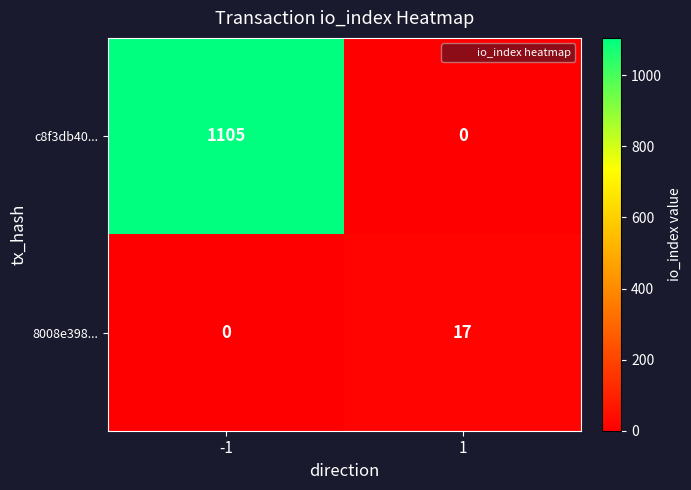

What is the difference between the 8008e398... values at 1 and -1?

17